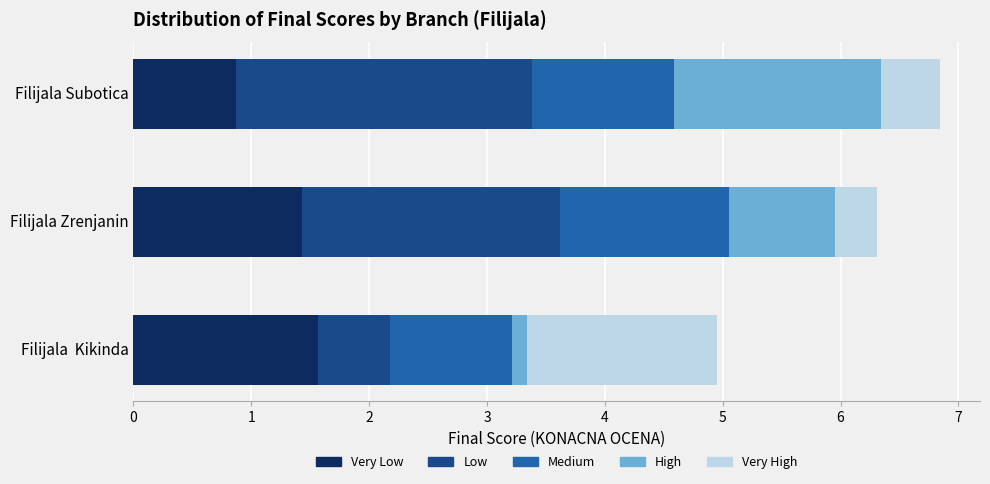

What are all the series names shown in the legend?

Very Low, Low, Medium, High, Very High